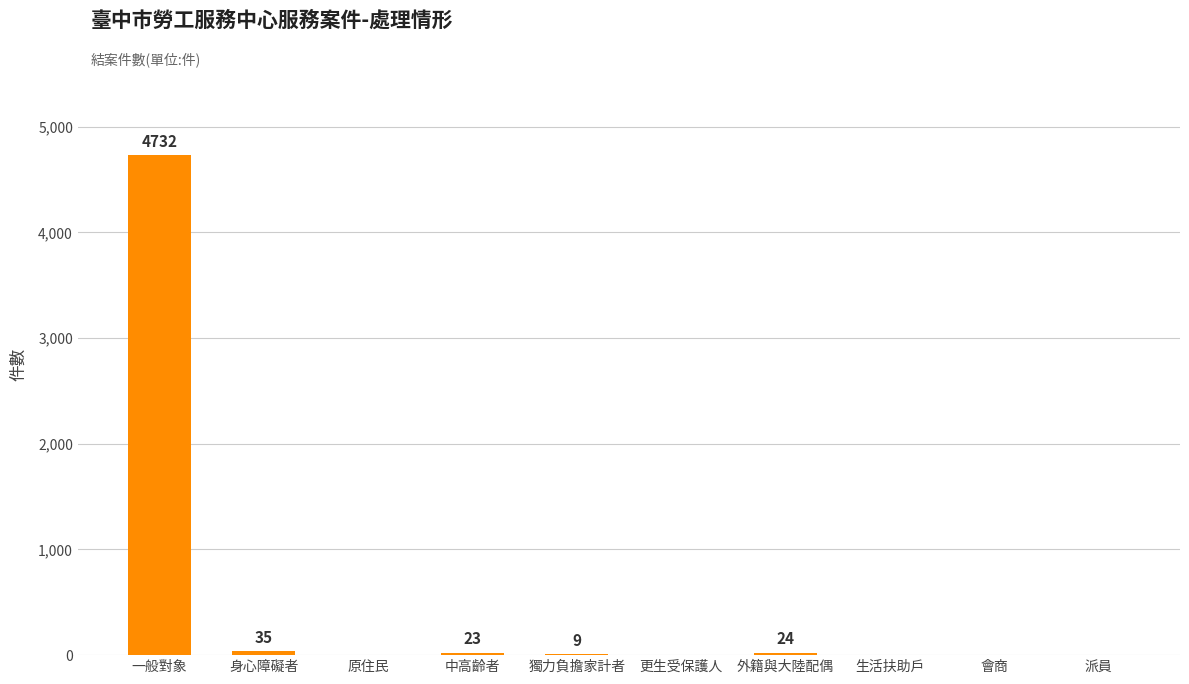

Are the bars horizontal?

No